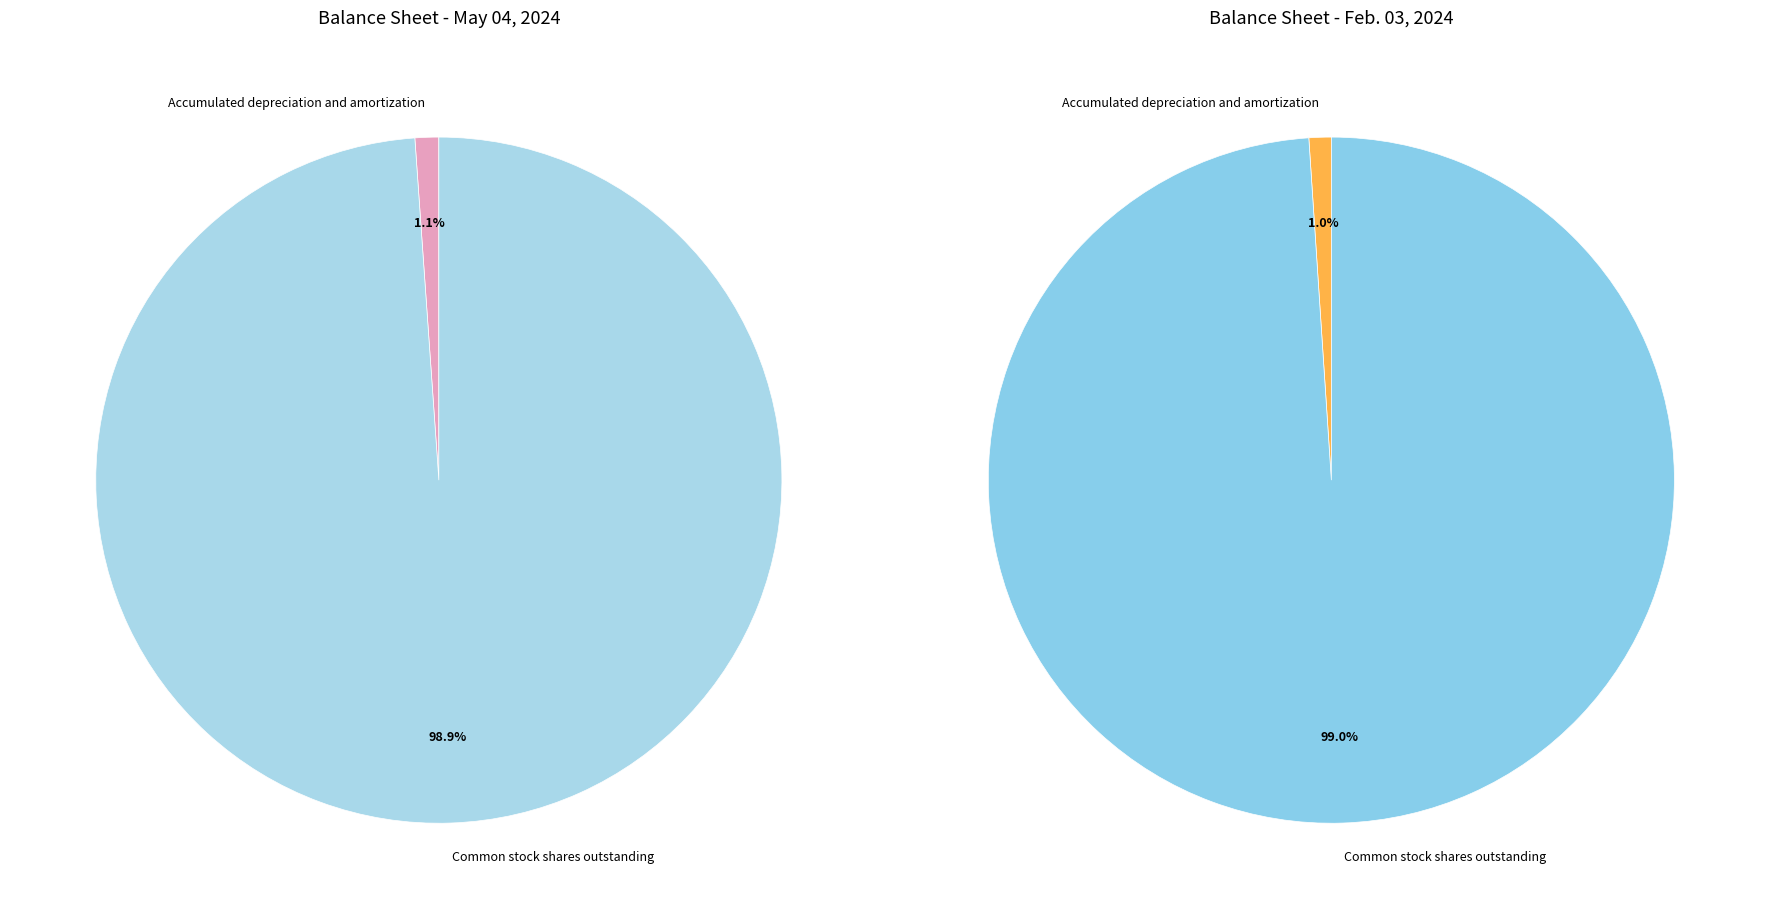

To the nearest percent, what portion does Accumulated depreciation and amortization represent?

1%